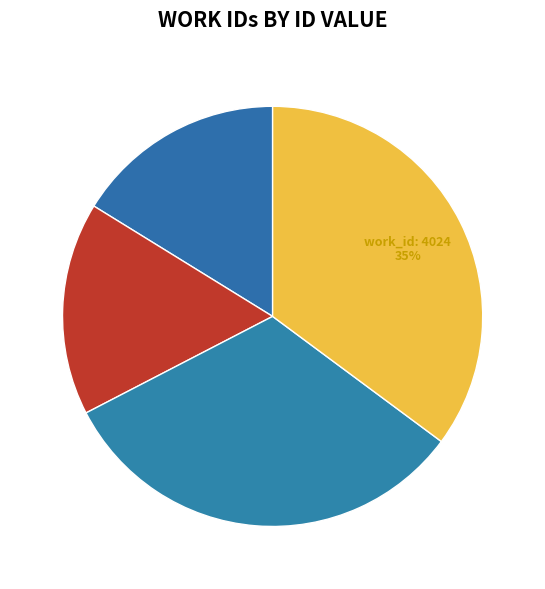

How many segments does this pie chart have?

4